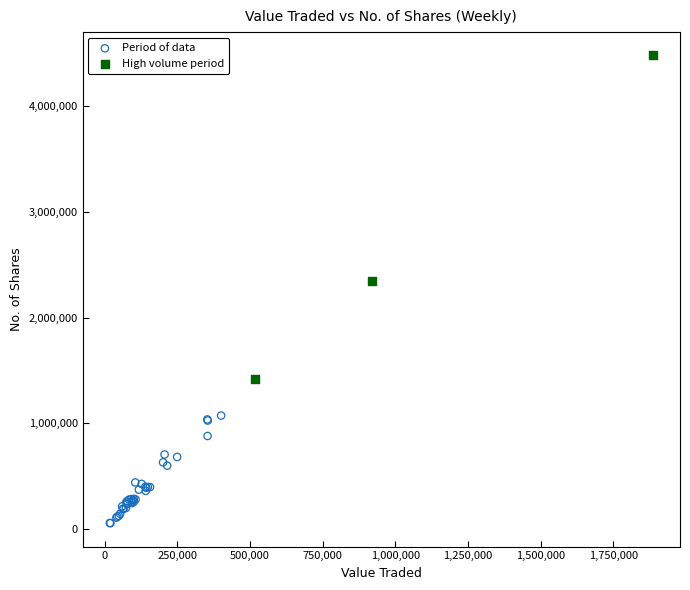

Which series reaches the maximum Y coordinate?

High volume period